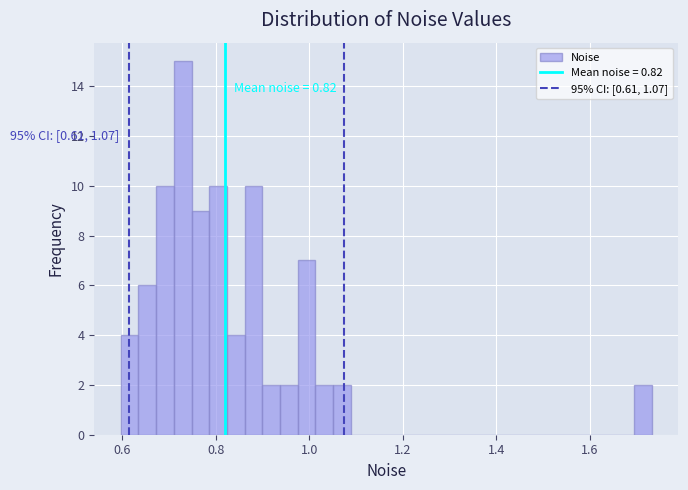

Read against the x-axis, roughly where is the centre of the tallest bar?

0.72